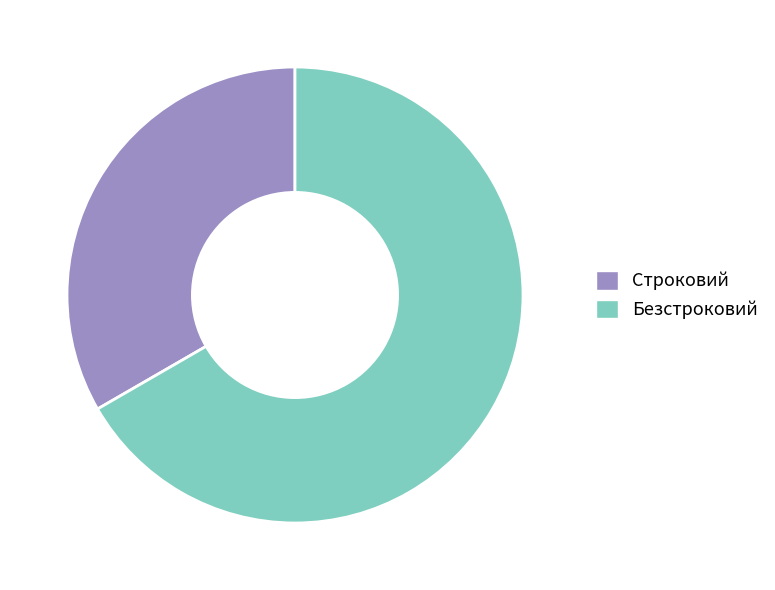

The Строковий slice represents 41% of the pie. True or false?

False